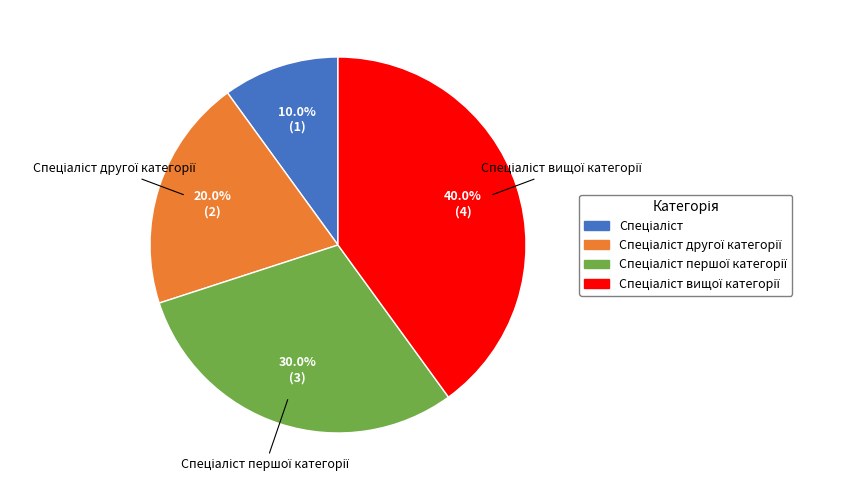

Is there any slice that represents more than half of the pie?

No